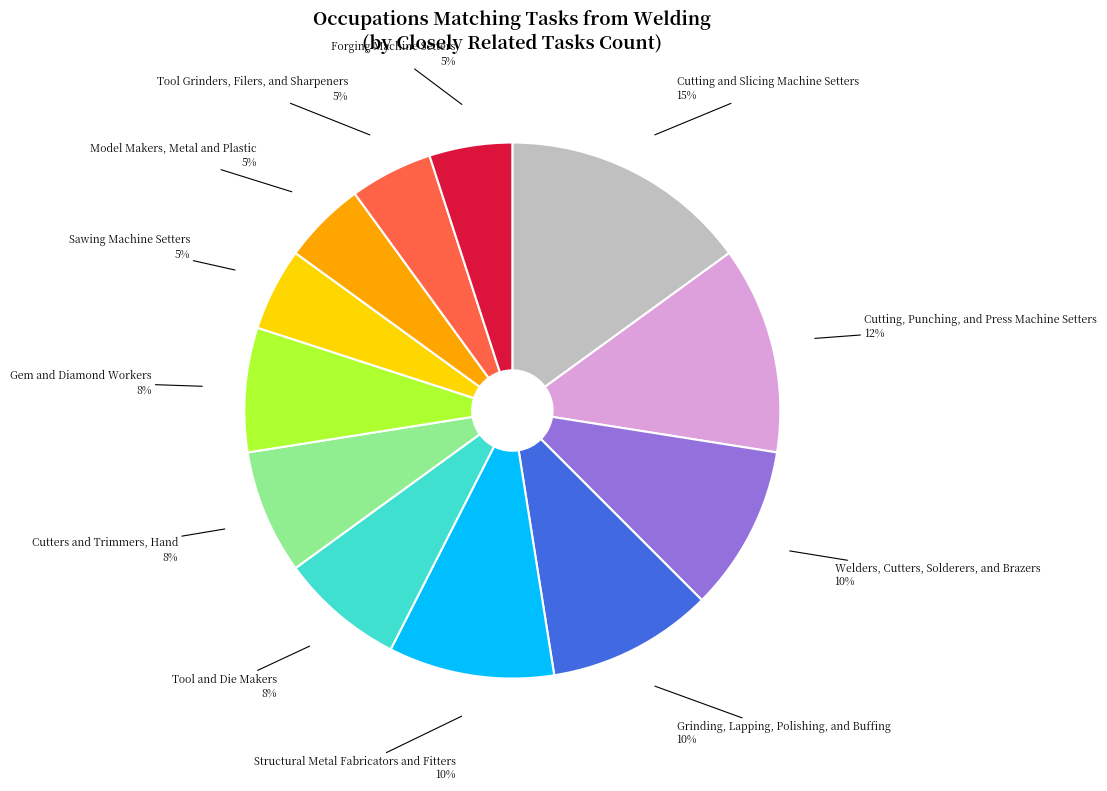

To the nearest percent, what is the average slice percentage?

8%